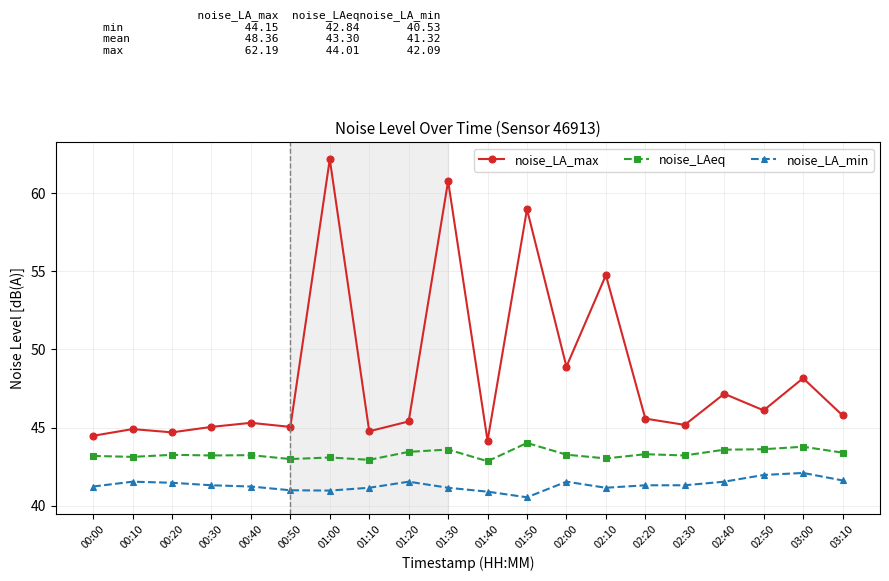

True or false: noise_LAeq has more than 1 interior local peaks.

True